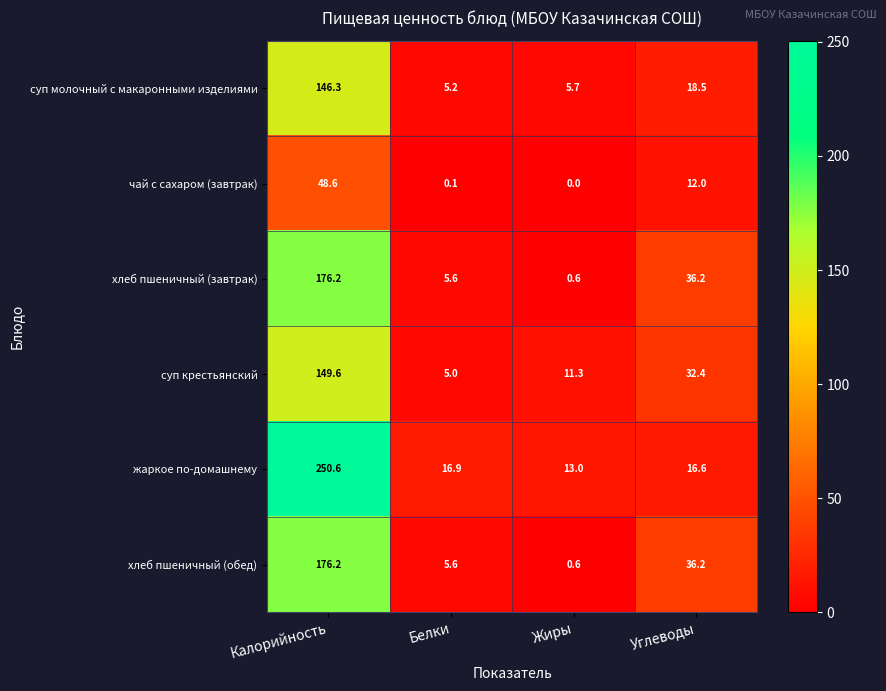

Reading left to right, extract all data points from this chart.

суп молочный с макаронными изделиями: Калорийность=146.3	Белки=5.2	Жиры=5.7	Углеводы=18.5
чай с сахаром (завтрак): Калорийность=48.6	Белки=0.1	Жиры=0.0	Углеводы=12.0
хлеб пшеничный (завтрак): Калорийность=176.2	Белки=5.6	Жиры=0.6	Углеводы=36.2
суп крестьянский: Калорийность=149.6	Белки=5.0	Жиры=11.3	Углеводы=32.4
жаркое по-домашнему: Калорийность=250.6	Белки=16.9	Жиры=13.0	Углеводы=16.6
хлеб пшеничный (обед): Калорийность=176.2	Белки=5.6	Жиры=0.6	Углеводы=36.2